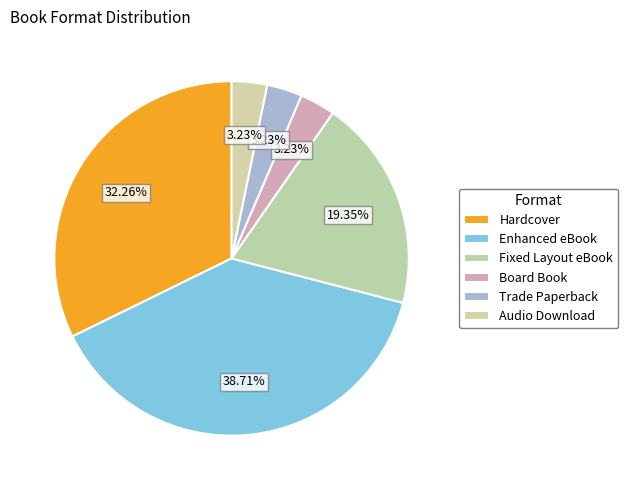

To the nearest percent, what percentage of the pie is Enhanced eBook?

39%